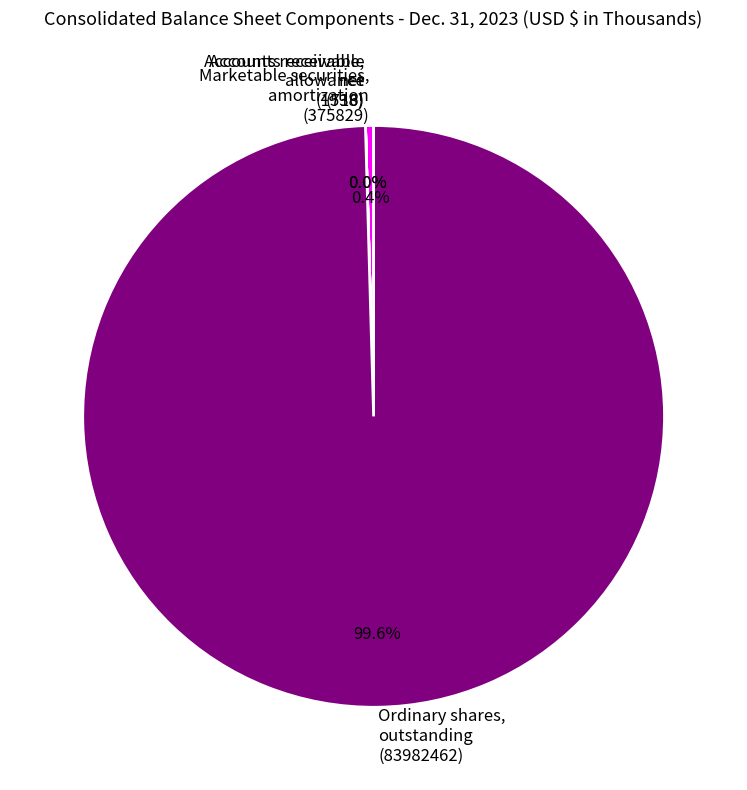

Is there a majority slice in this chart?

Yes